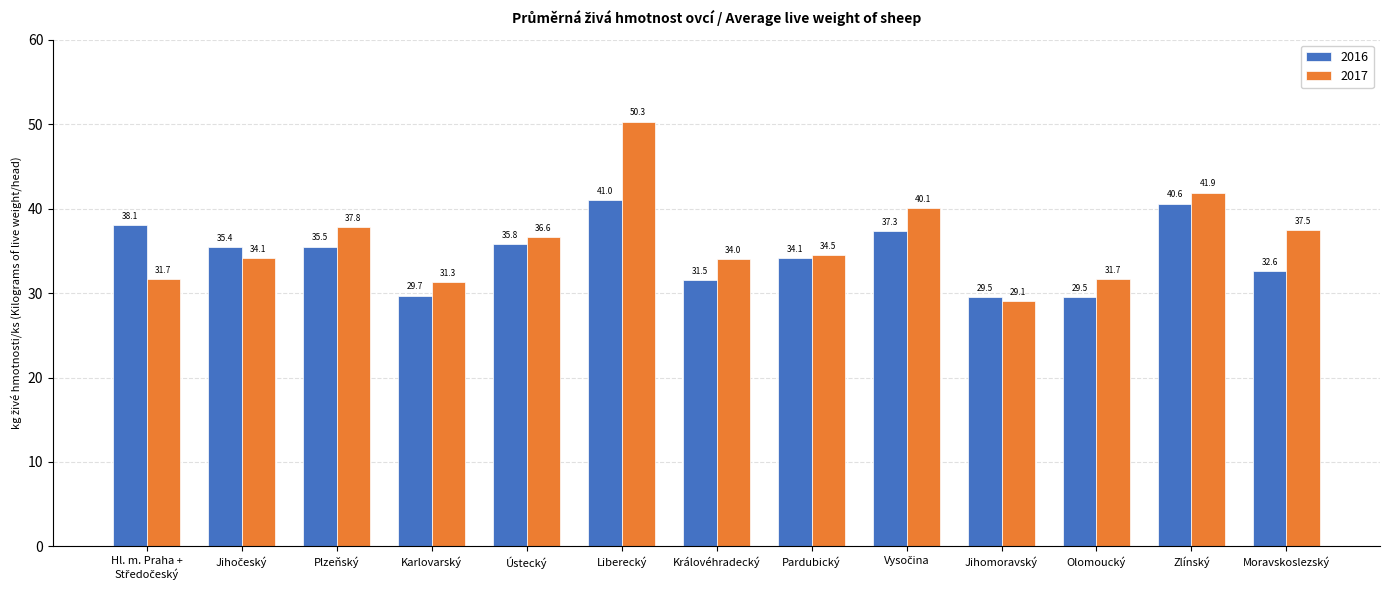

Is it true that 2016 equals 31.5 at Královéhradecký?

True